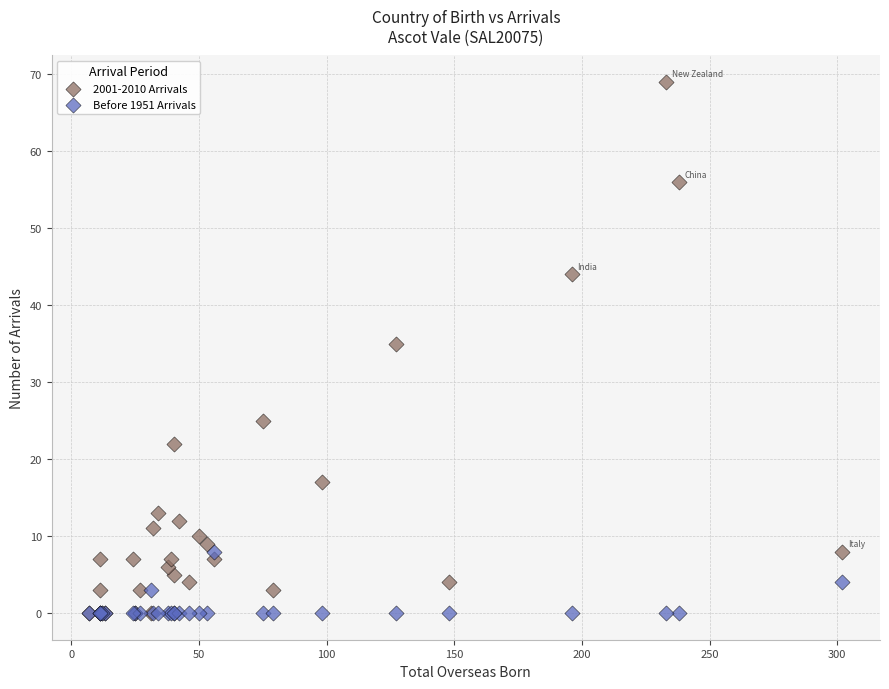

Which series reaches the maximum Y coordinate?

2001-2010 Arrivals